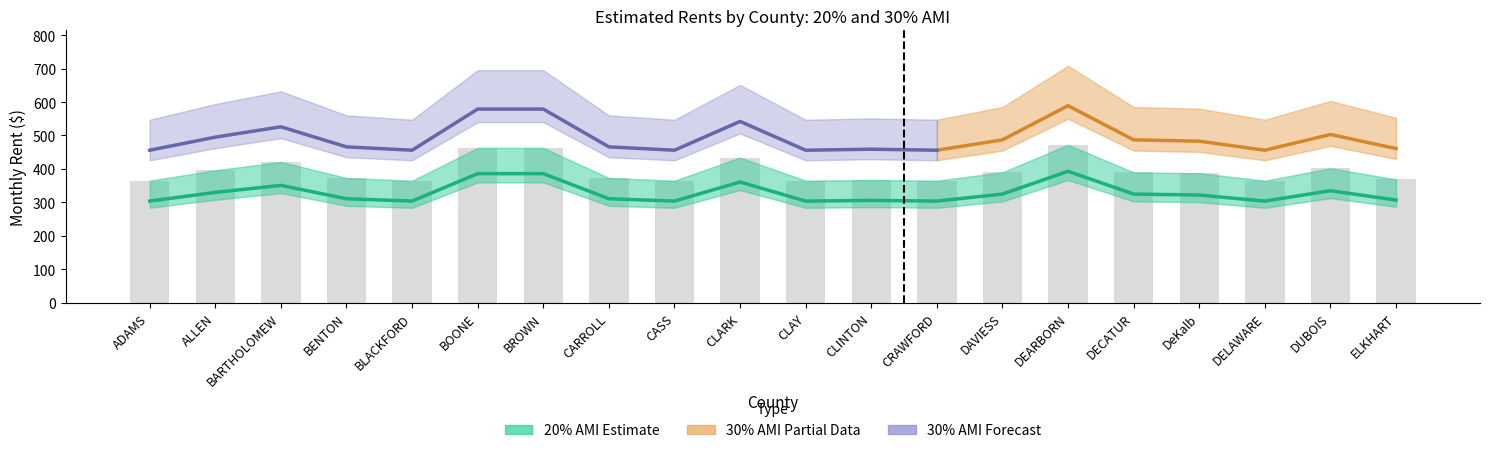

Where does the 0br_30pct series first go above 451?

ALLEN